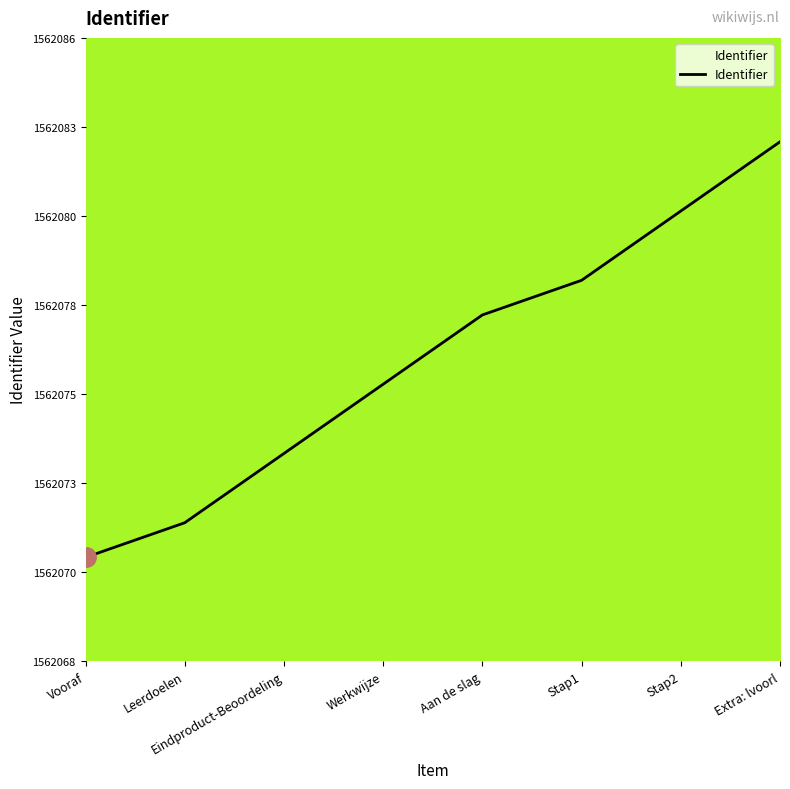

Is this an area chart (filled region under the line)?

Yes